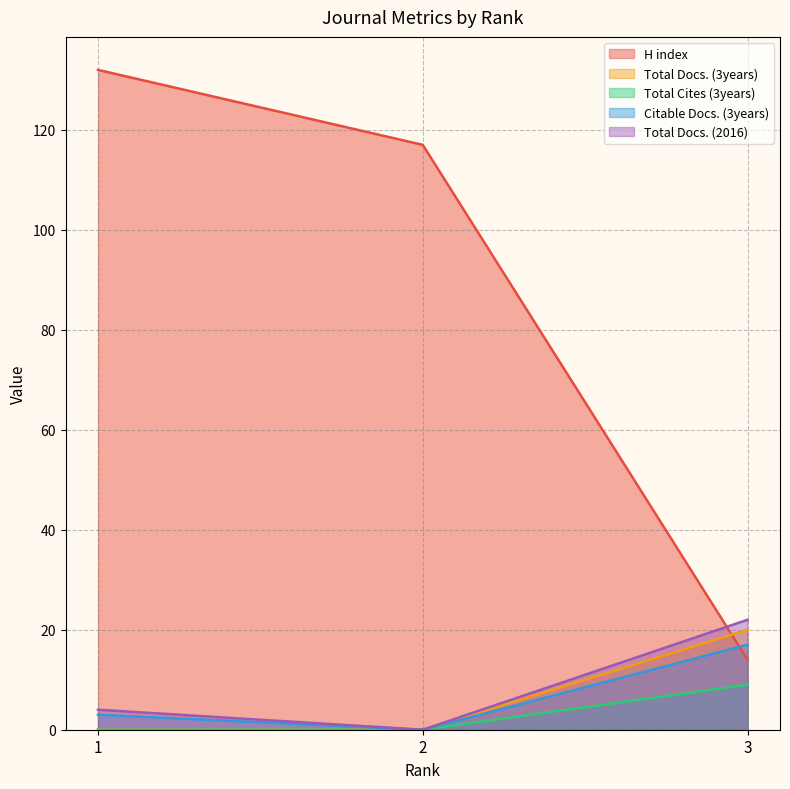

Count the number of data series in this chart.

5